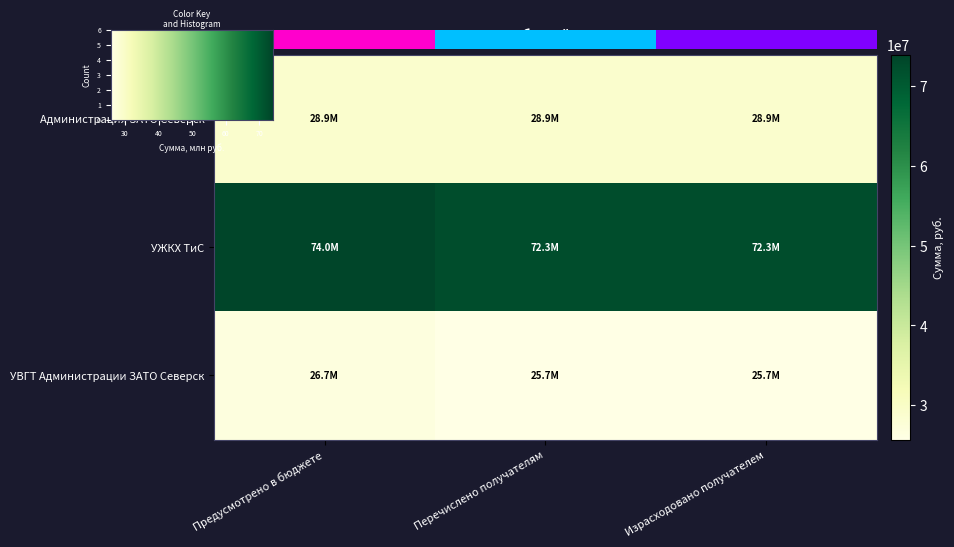

What is the total value across all series at Израсходовано получателем?

126917980.8